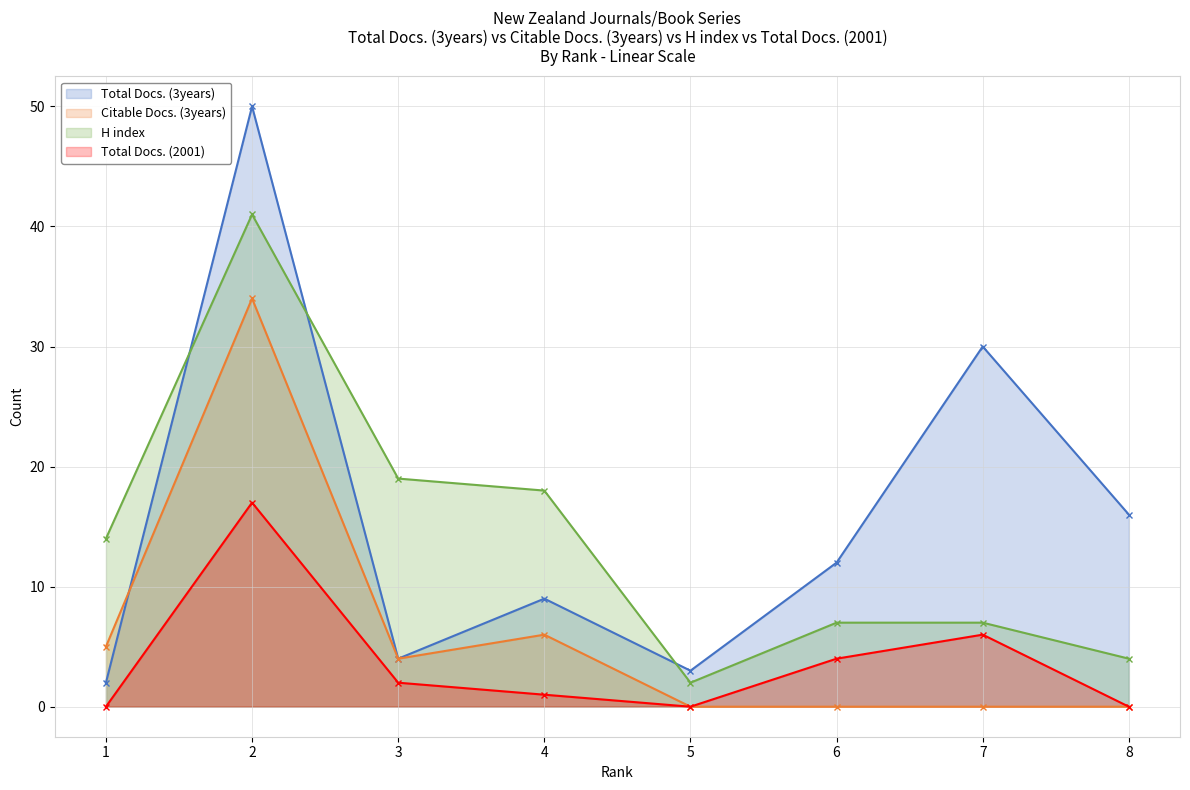

What is the average value of the H index series?

14